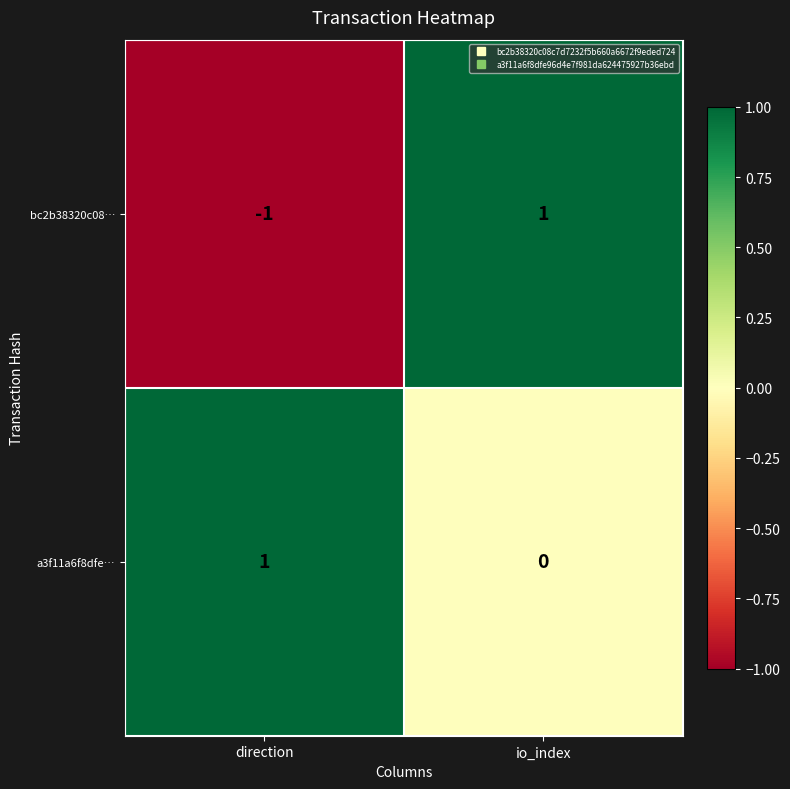

What is the total value across all series at io_index?

1